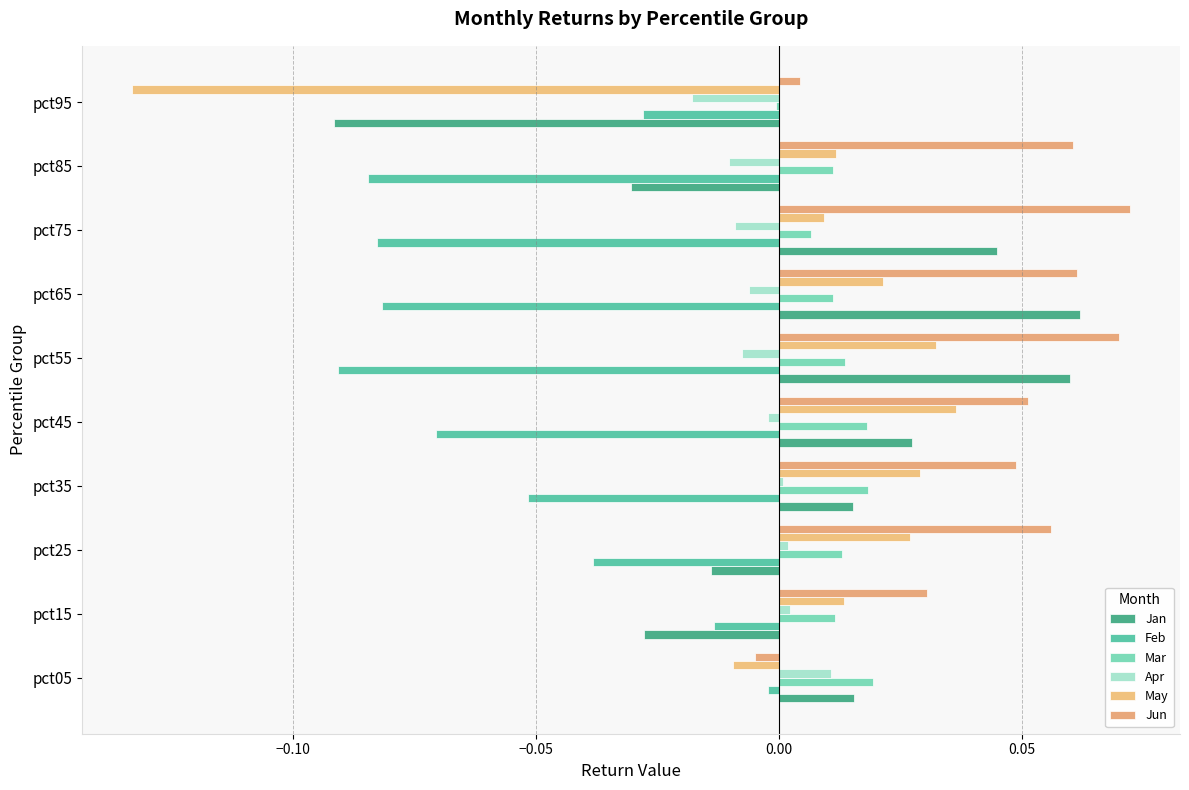

How many categories are shown in the chart?

10